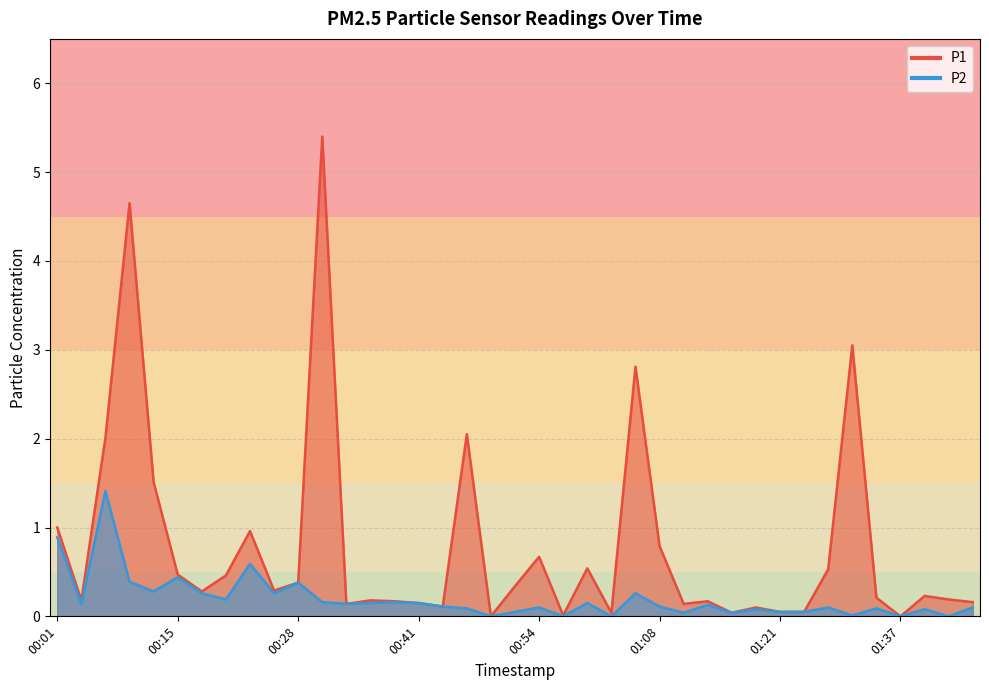

At which category is the sum across all series the highest?

00:30